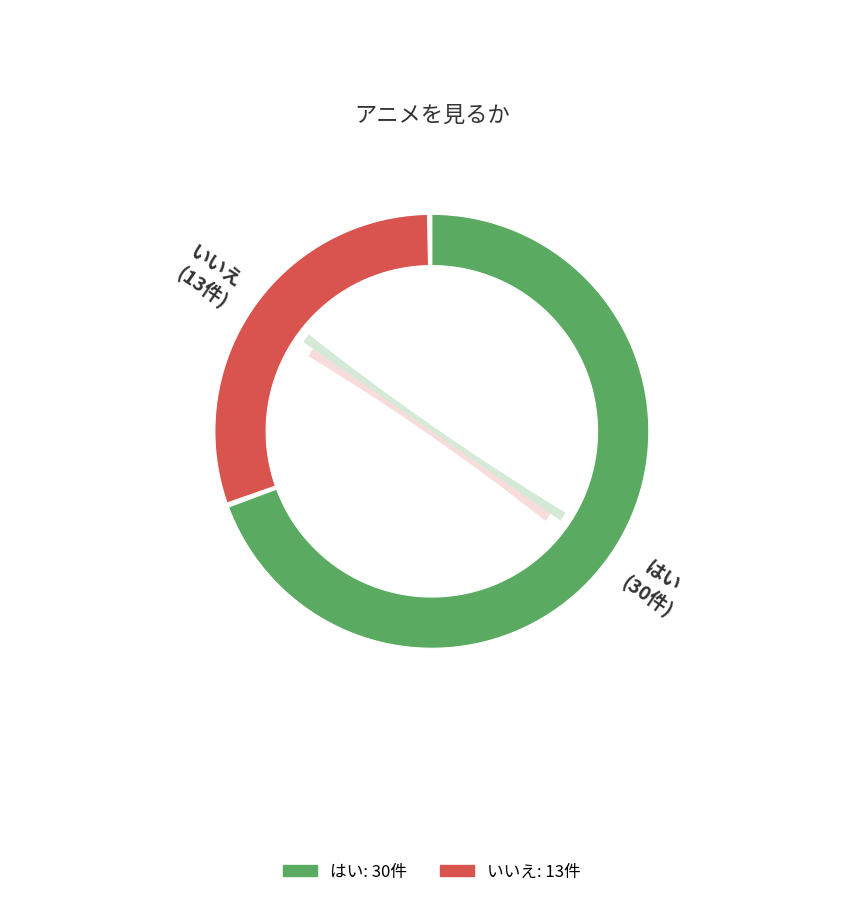

To the nearest percent, what is the average slice percentage?

50%